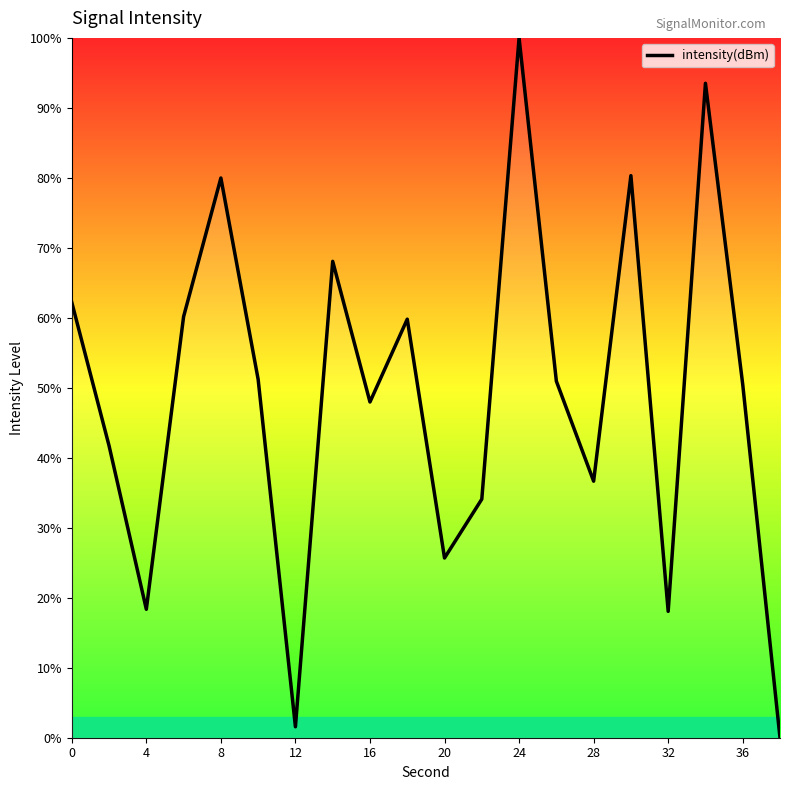

What is the greatest value displayed?

100.0